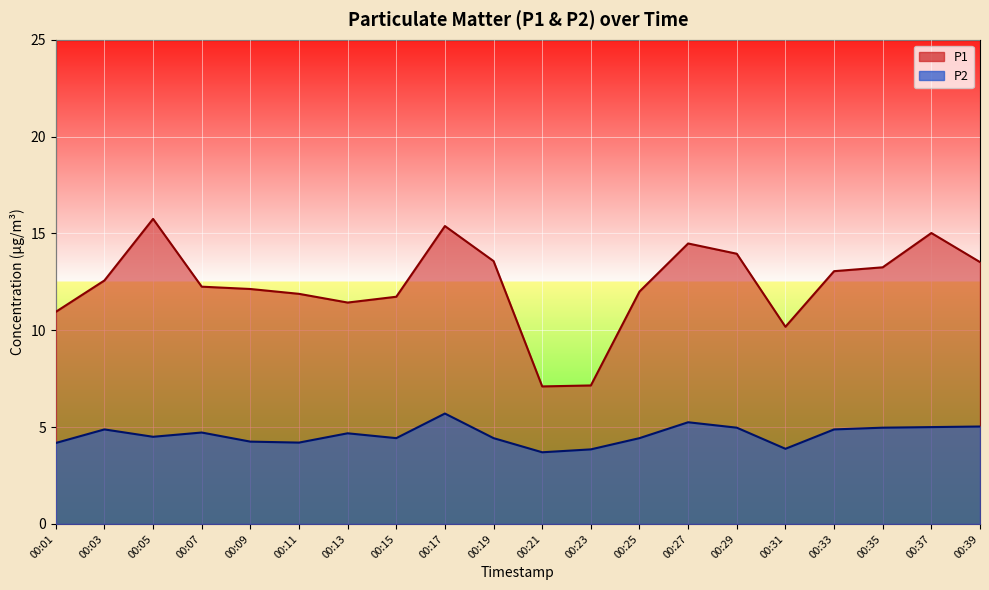

At how many categories does at least one series exceed 15?

3